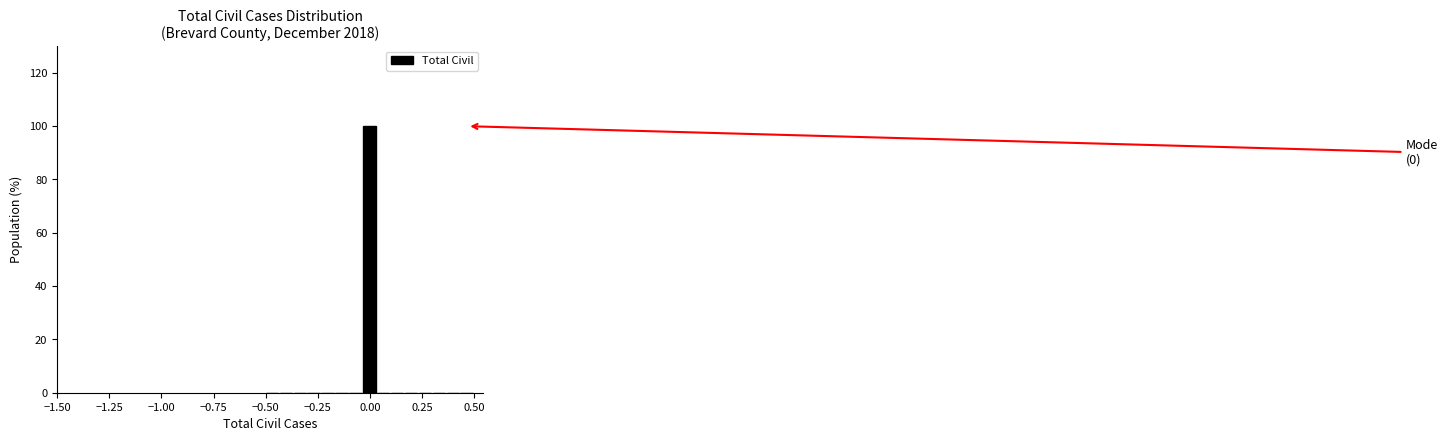

Read against the x-axis, roughly where is the centre of the tallest bar?

0.00